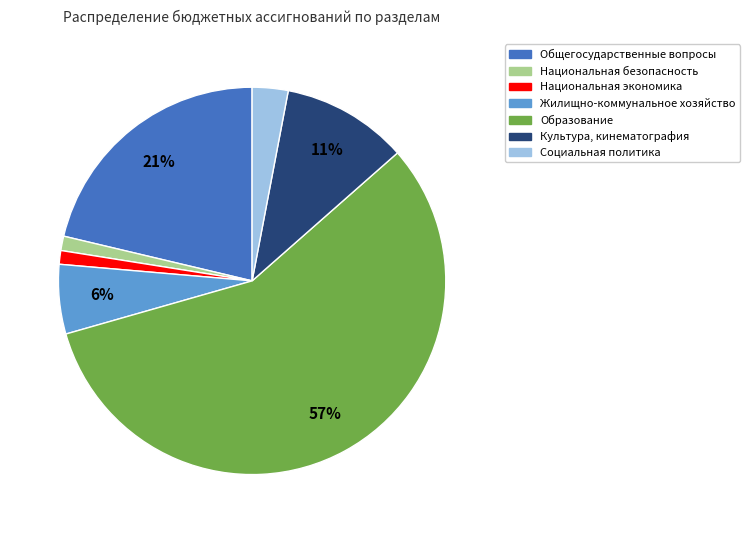

Is there any slice that represents more than half of the pie?

Yes